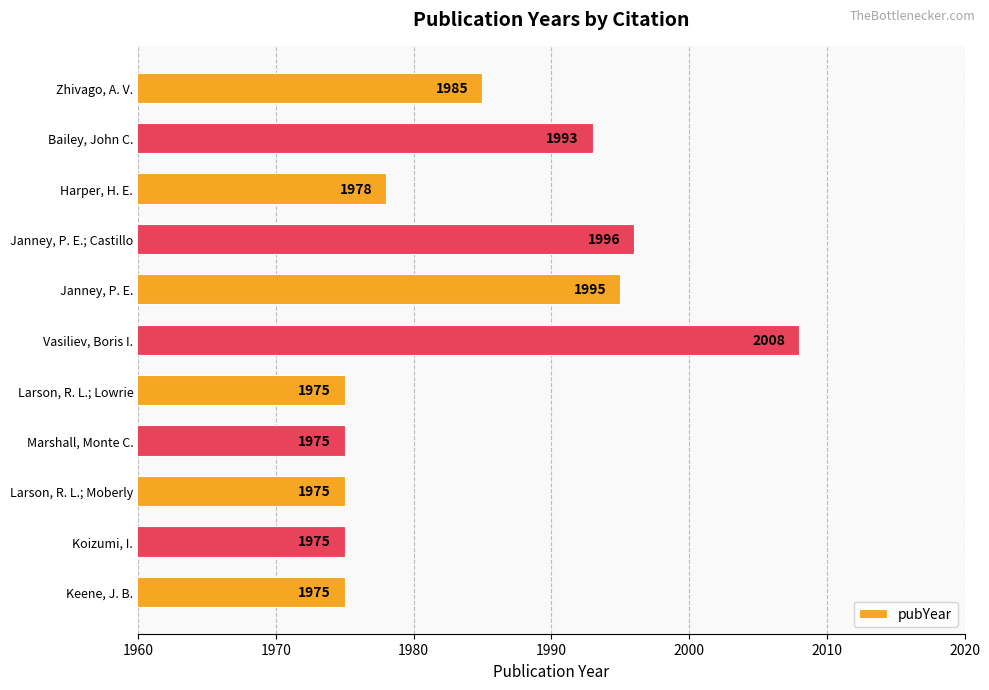

Between Zhivago, A. V. and Vasiliev, Boris I., which is larger?

Vasiliev, Boris I.